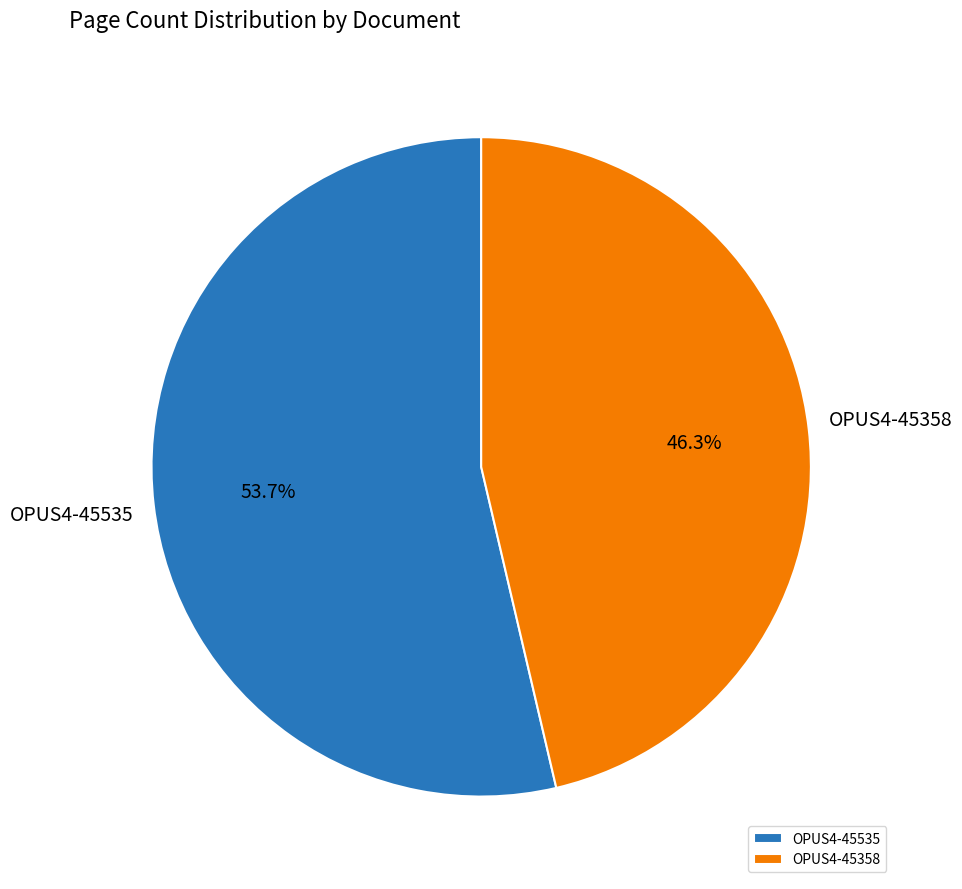

To the nearest percent, what is the combined percentage of OPUS4-45358 and OPUS4-45535?

100%